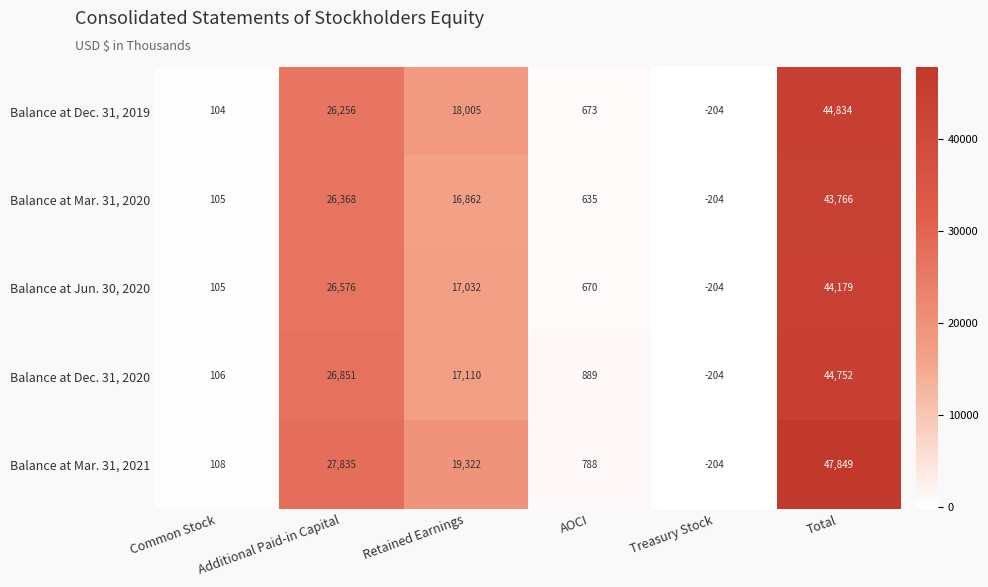

True or false: Balance at Dec. 31, 2019 has a value of 104 at Common Stock.

True